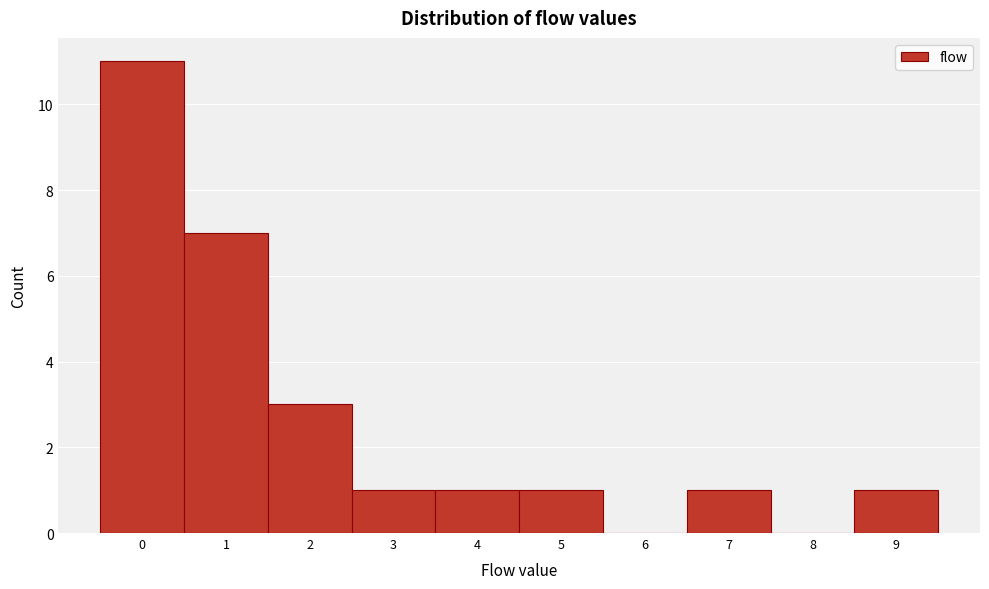

Reading left to right, extract all data points from this chart.

0=11	1=7	2=3	3=1	4=1	5=1	6=0	7=1	8=0	9=1